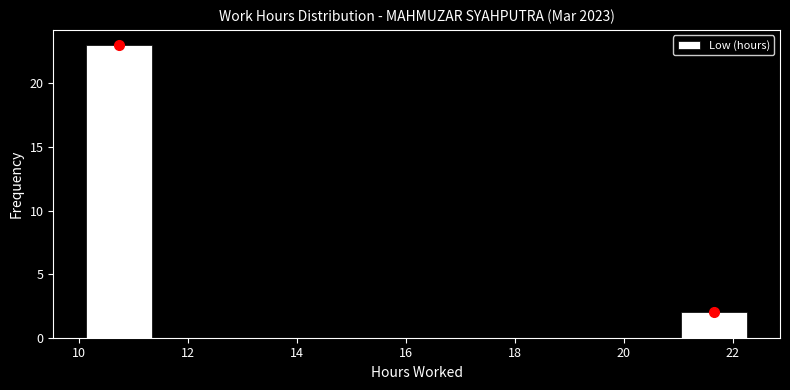

How tall is the bar that spans 21.0 to 22.2 on the x-axis? Neither the bar edges nor the heights are printed on the chart, so give them approximately, as read against the axes.

2